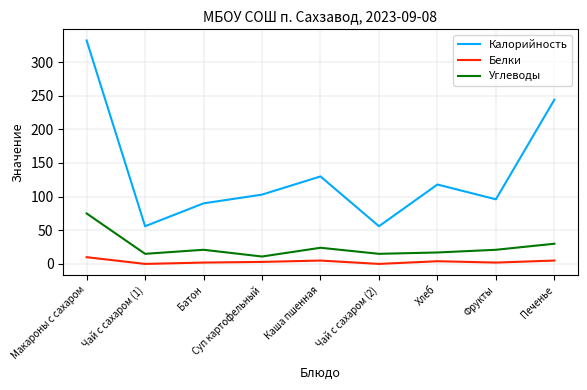

True or false: Углеводы and Калорийность cross at least once.

False